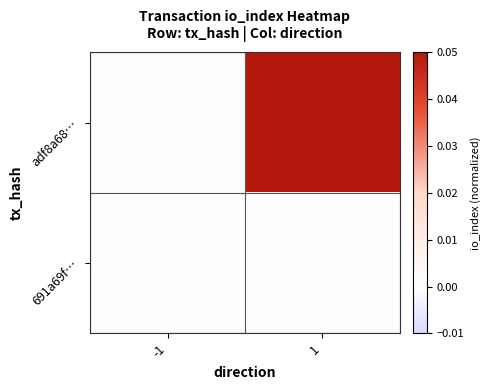

Which label corresponds to the smallest value in the chart?

-1